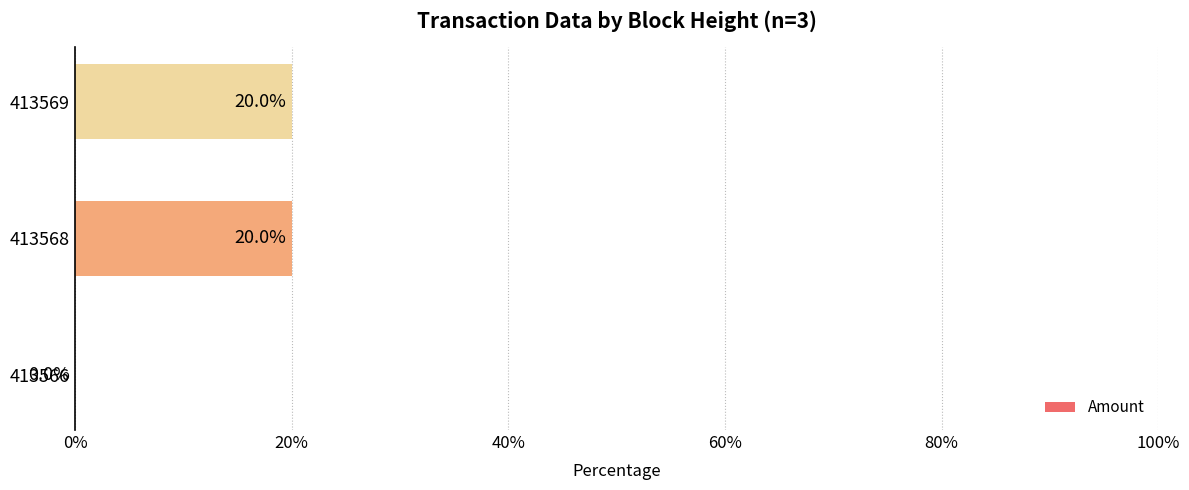

What is the maximum value shown in the chart?

20